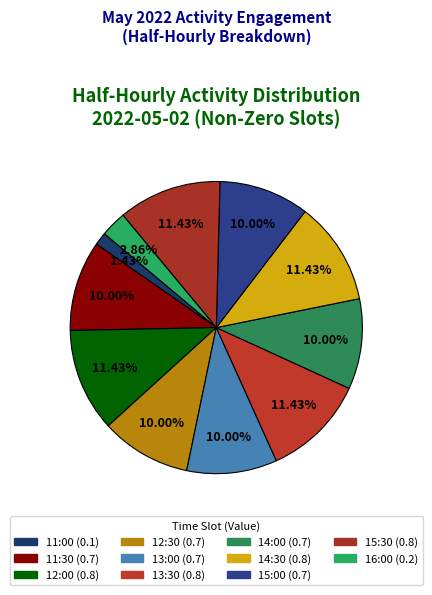

True or false: 13:30 accounts for 19% of the total.

False